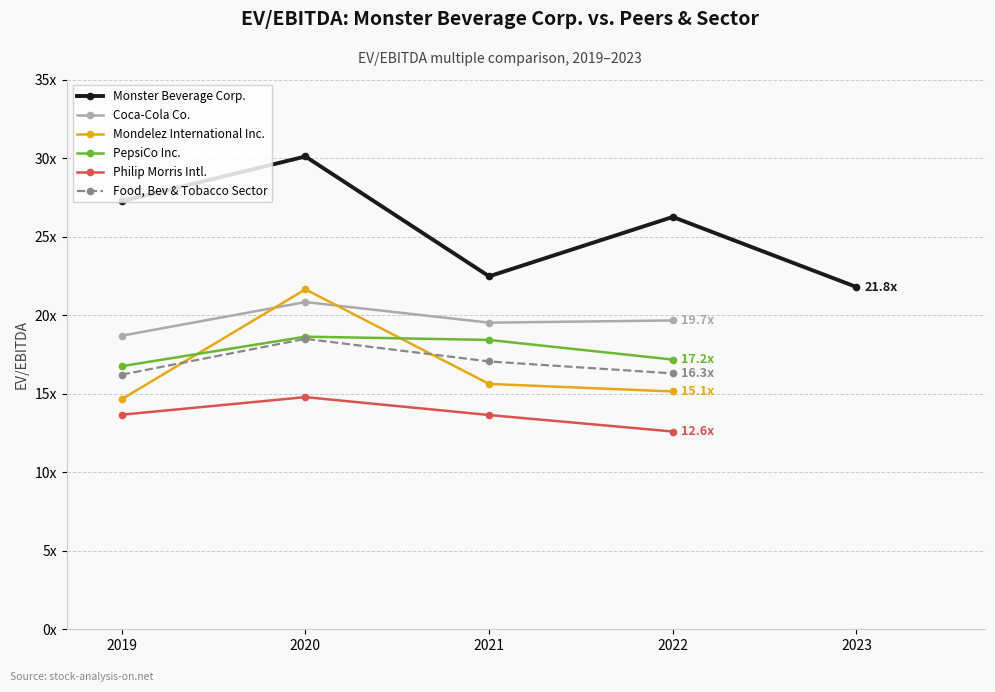

The Philip Morris Intl. series shows 4.8 at 2022. True or false?

False